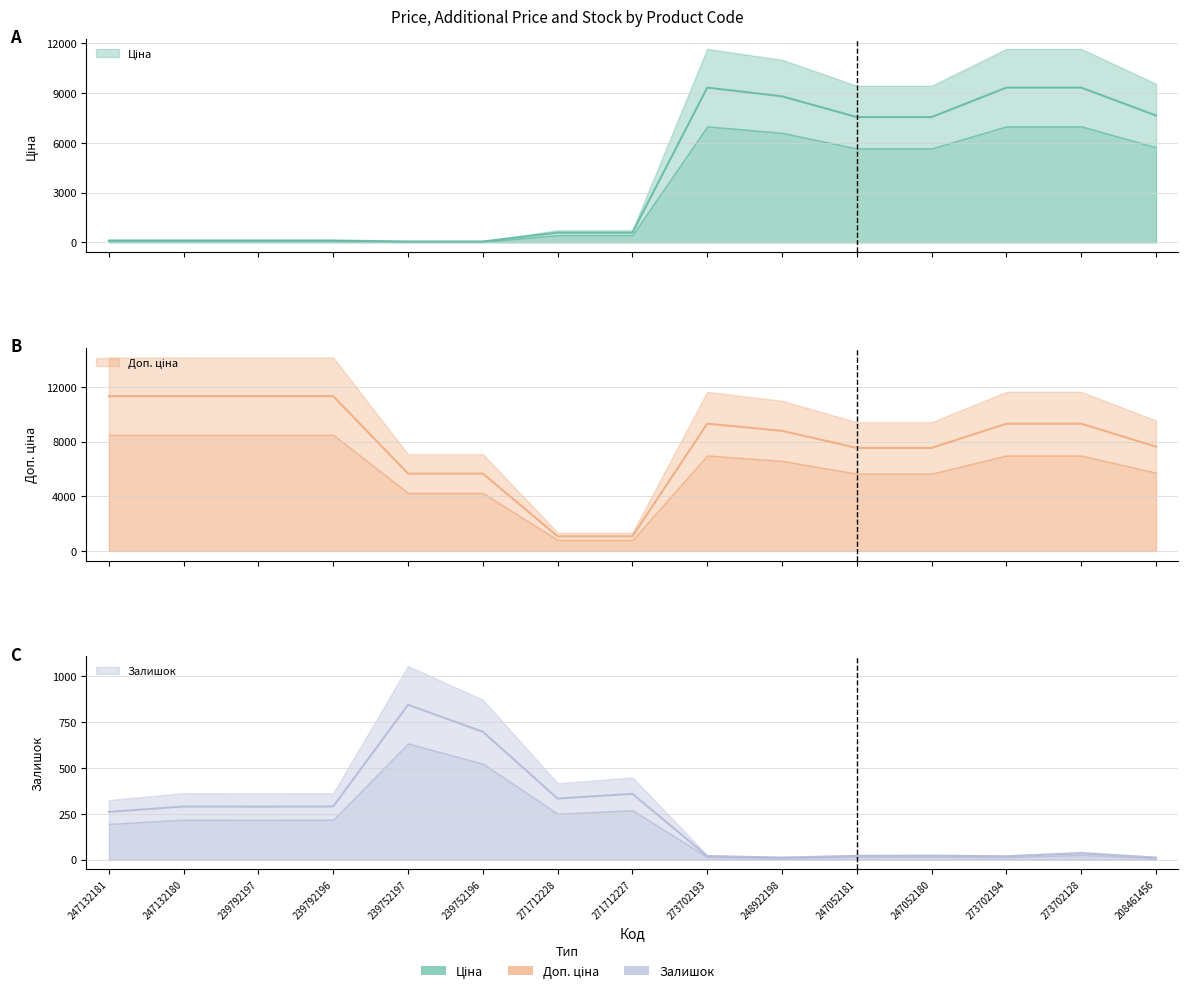

What is the label of the 8th point from the left?

271712227